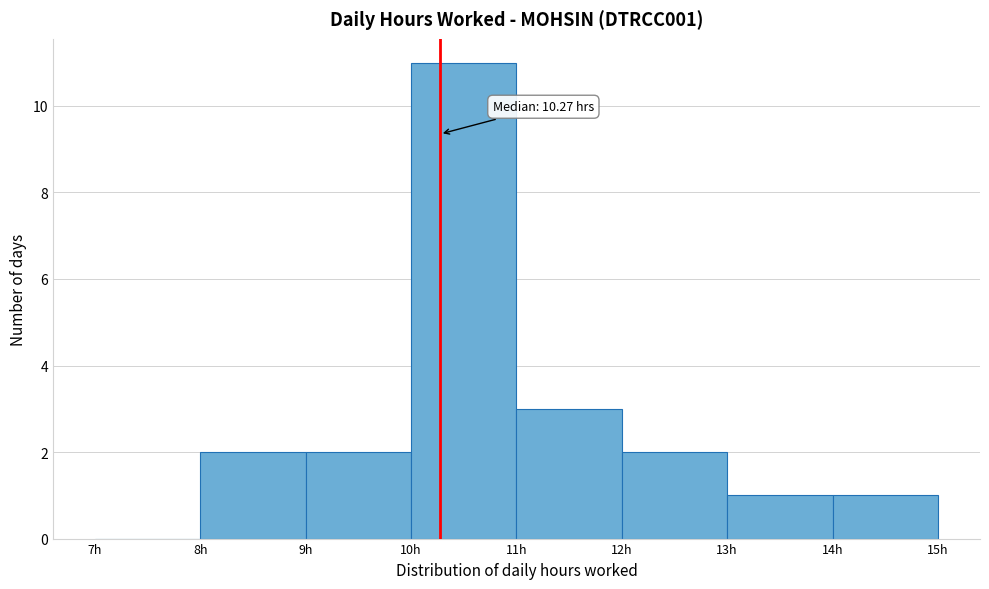

Over which range of the x-axis is the bar tallest?

10 to 11